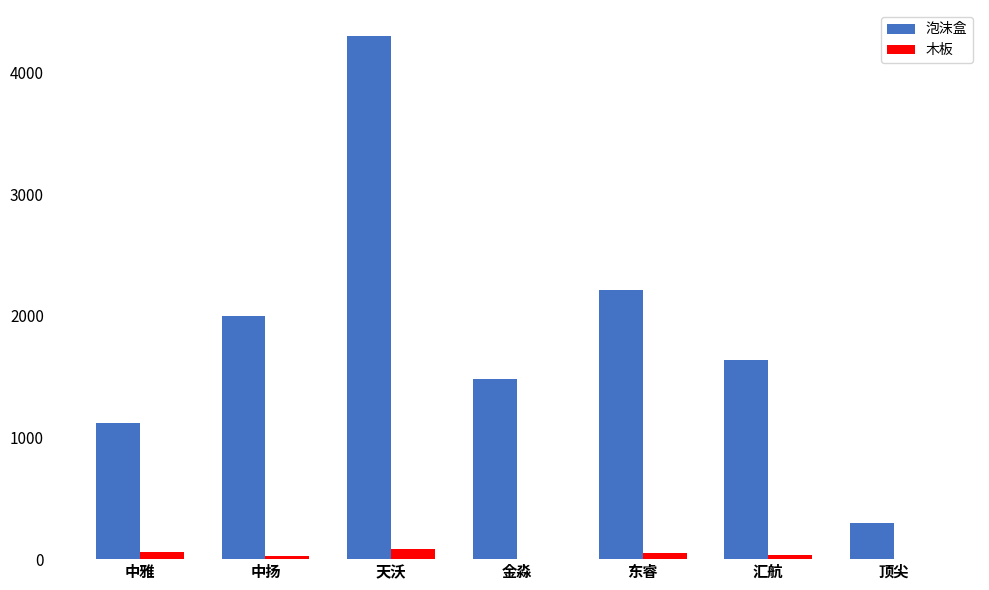

Which series has the widest spread of values?

泡沫盒